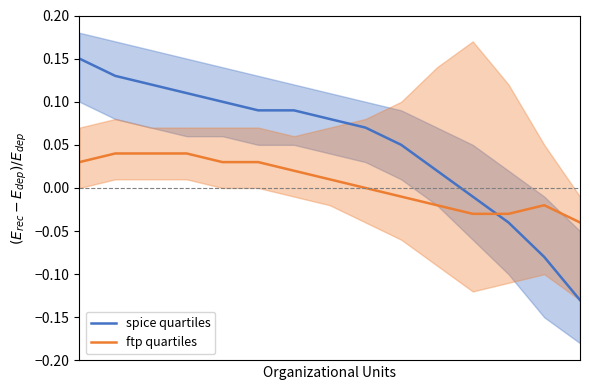

At which label does ftp quartiles reach its minimum?

14